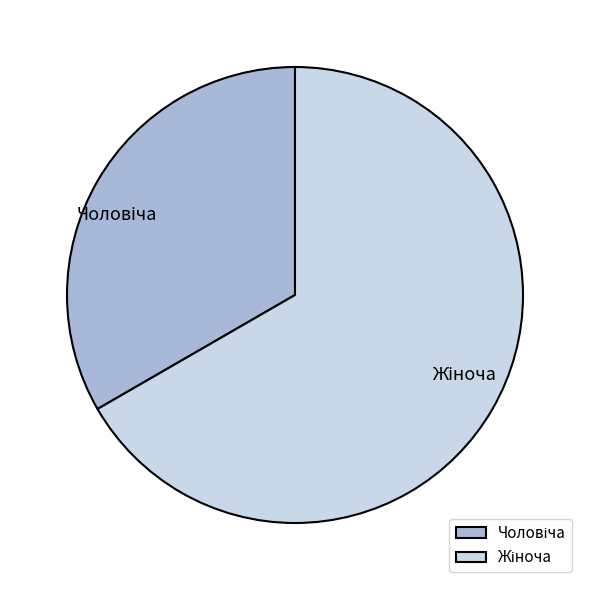

Is there a majority slice in this chart?

Yes